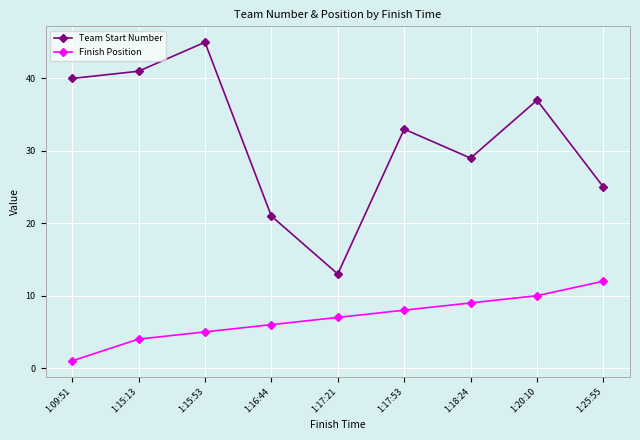

True or false: Team Start Number has a value of 13 at 1:17:21.

True